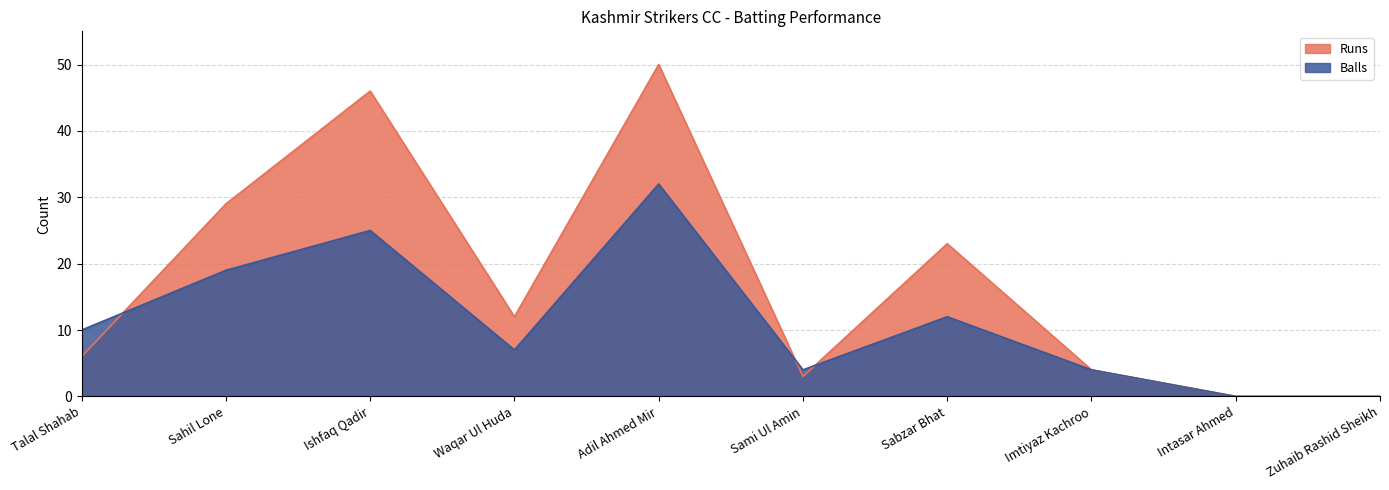

Is it true that Balls equals 28 at Sahil Lone?

False